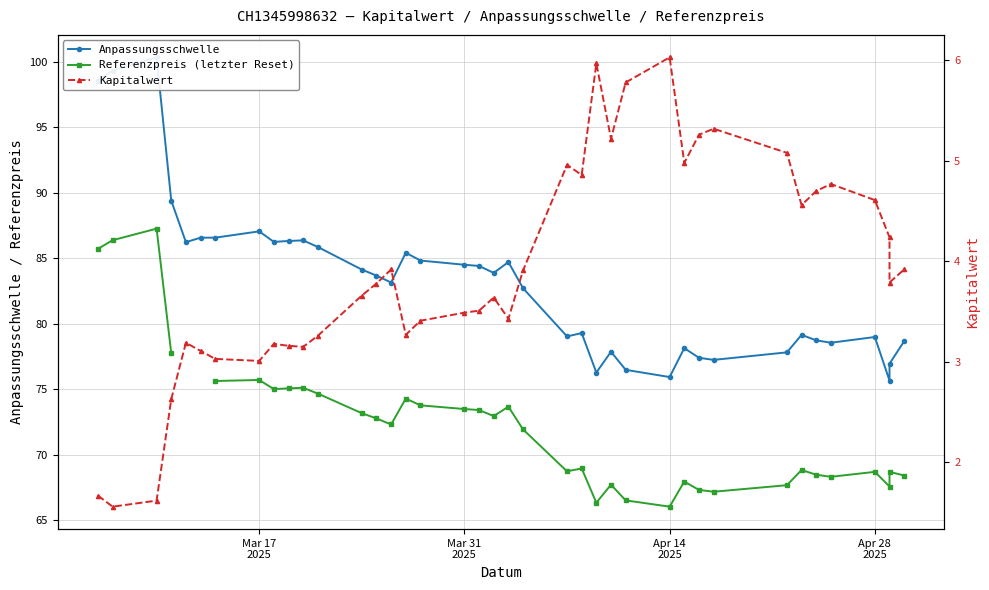

What is the minimum value for Referenzpreis (letzter Reset)?

66.0